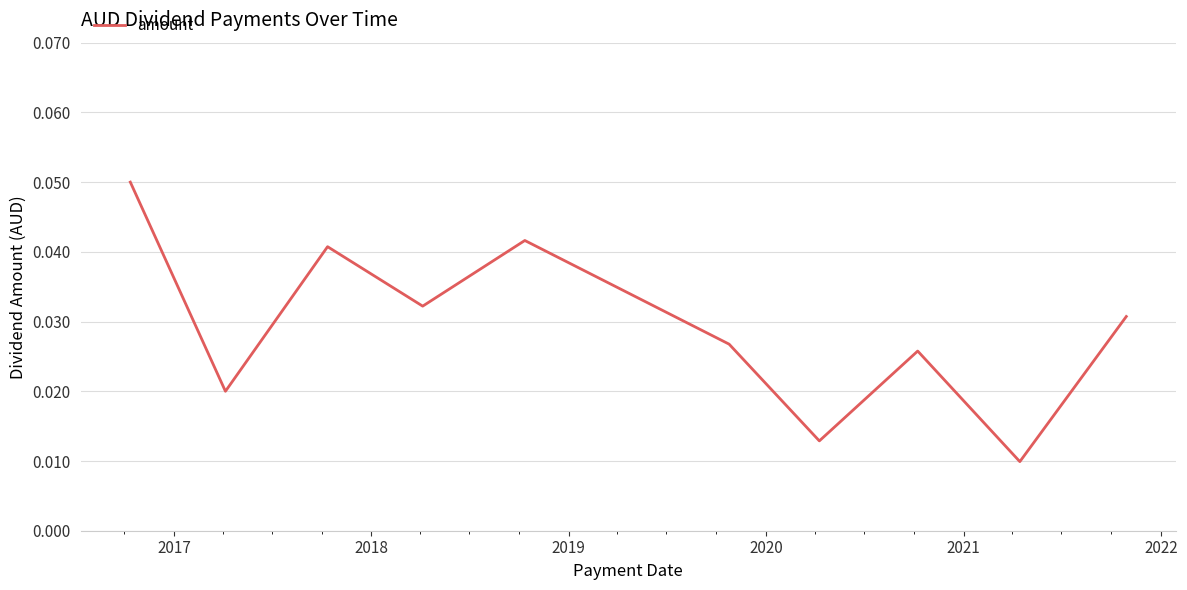

Is this an area chart (filled region under the line)?

No